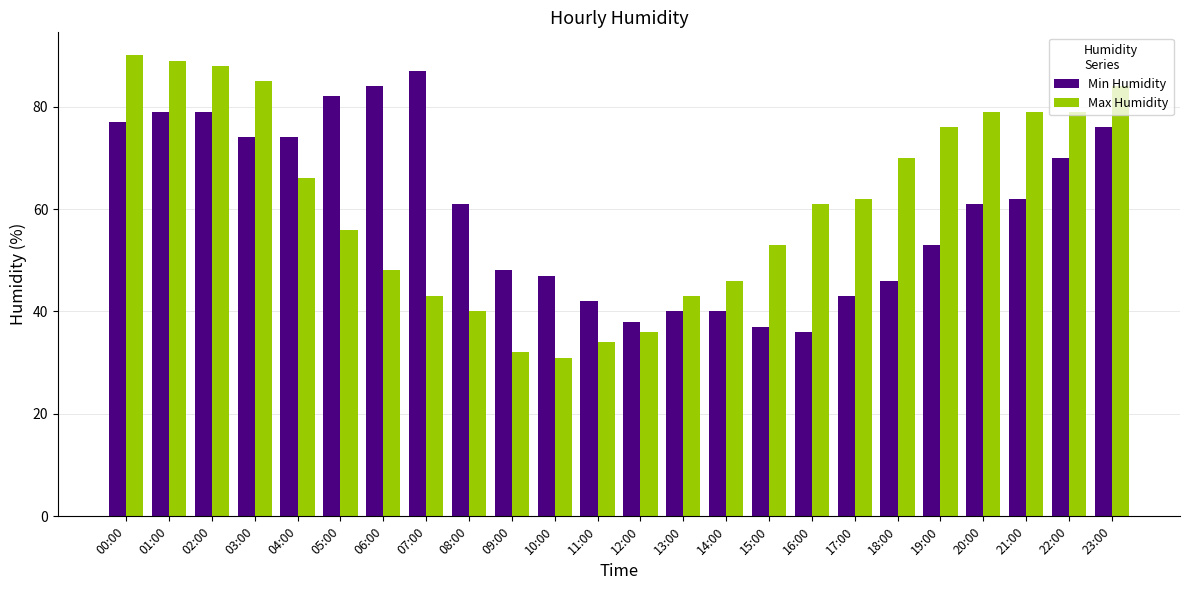

The Max Humidity series shows 25 at 16:00. True or false?

False